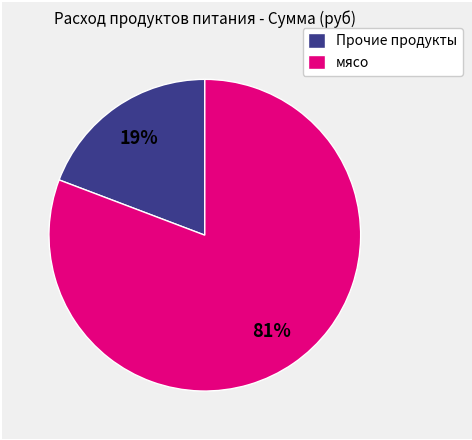

To the nearest percent, what is the difference between the largest and smallest slice percentages?

62%